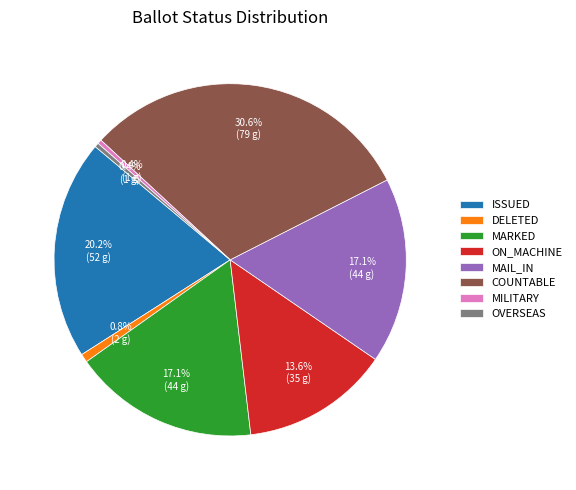

Which slice is the largest?

COUNTABLE